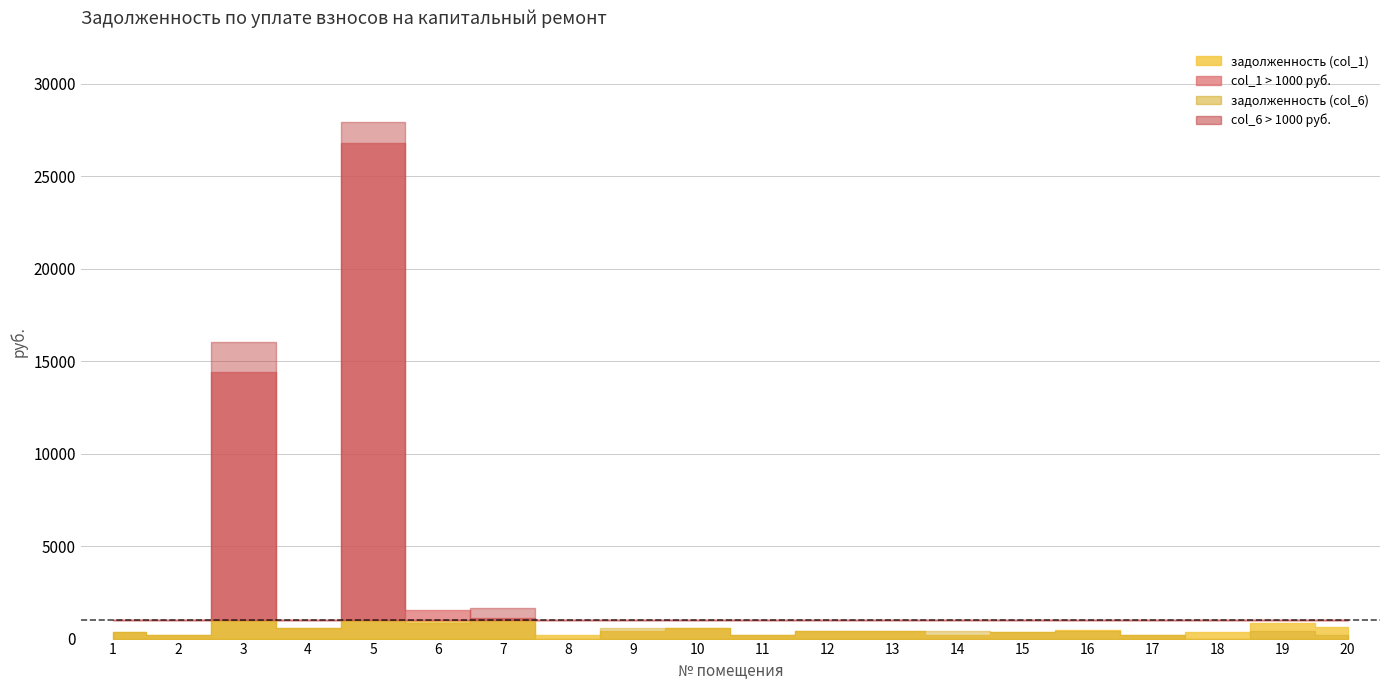

Which series has the widest spread of values?

задолженность (col_6)